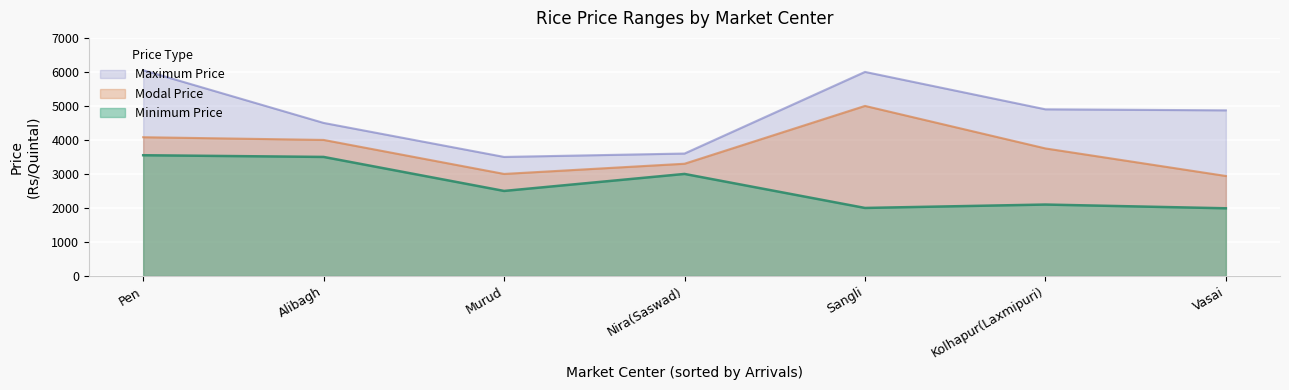

The value of Maximum Price at Kolhapur(Laxmipuri) is 4900. True or false?

True